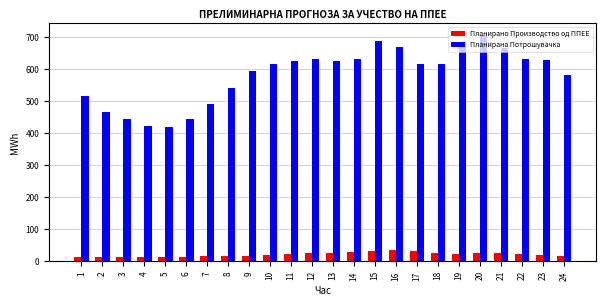

Rank the series at 1 from highest to lowest value.

Планирана Потрошувачка, Планирано Производство од ППЕЕ